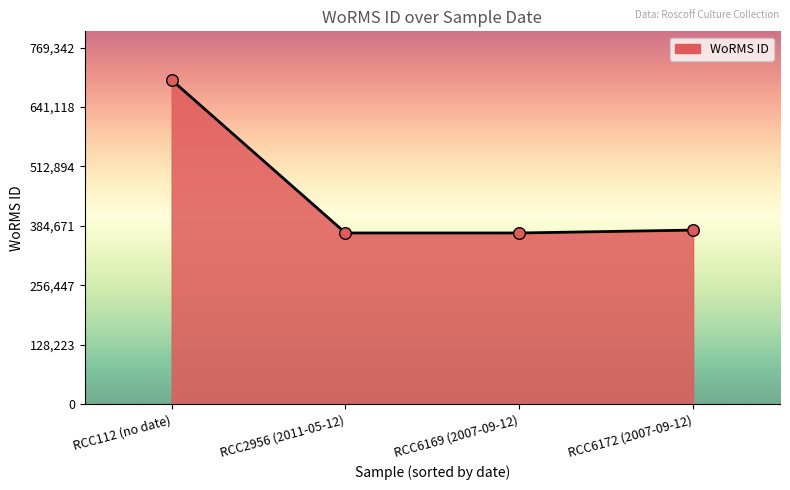

What is the change in value from RCC112 (no date) to RCC2956 (2011-05-12)?

-329913